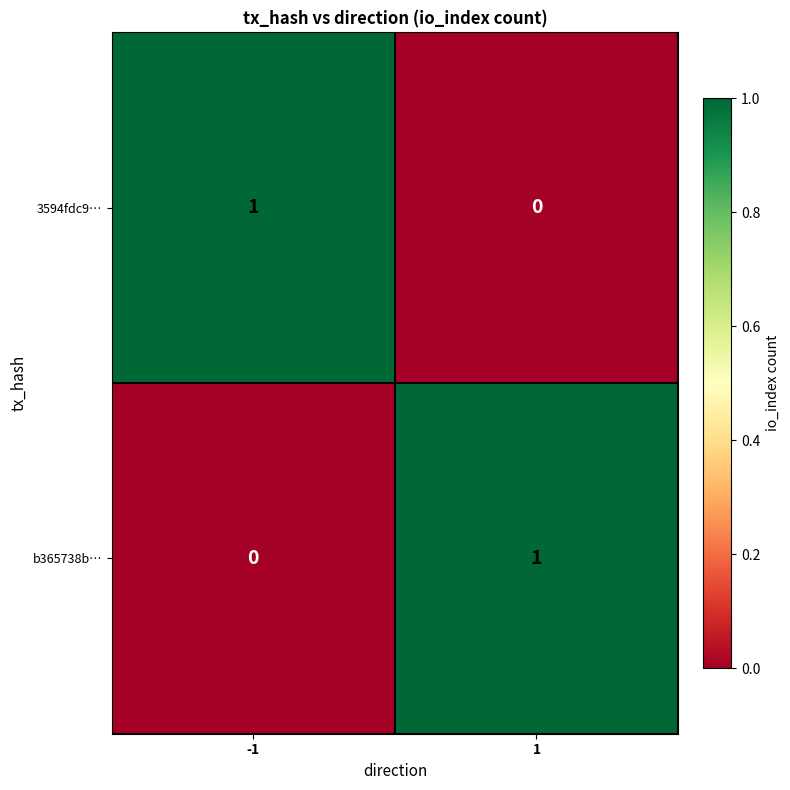

The b365738b… series shows 0 at 1. True or false?

False